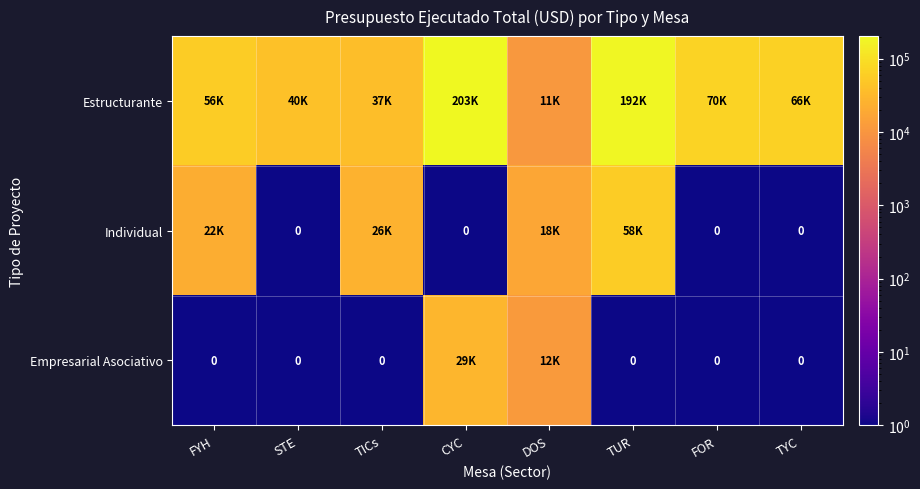

Which category has the lowest value in the Estructurante series?

DOS